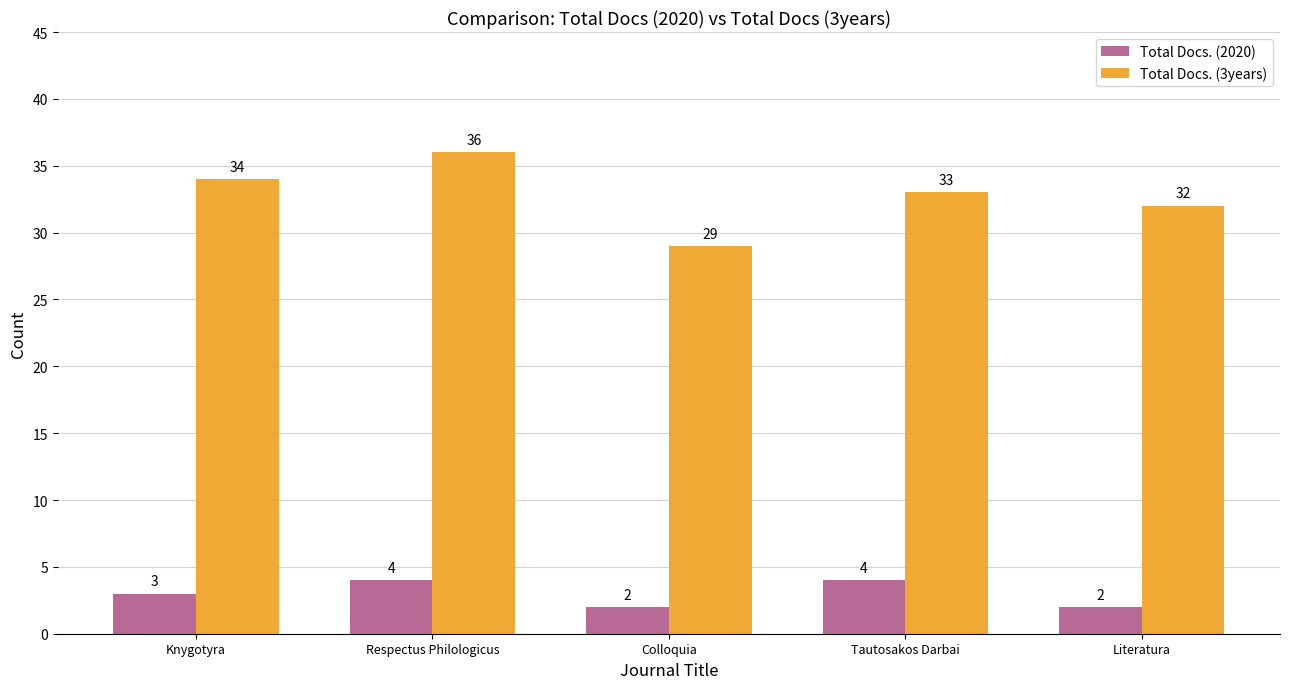

At which label is Total Docs. (3years) closest to 32?

Literatura